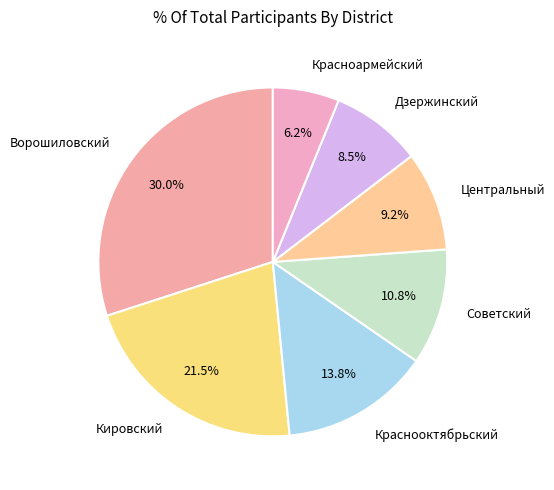

The Центральный slice represents 17% of the pie. True or false?

False